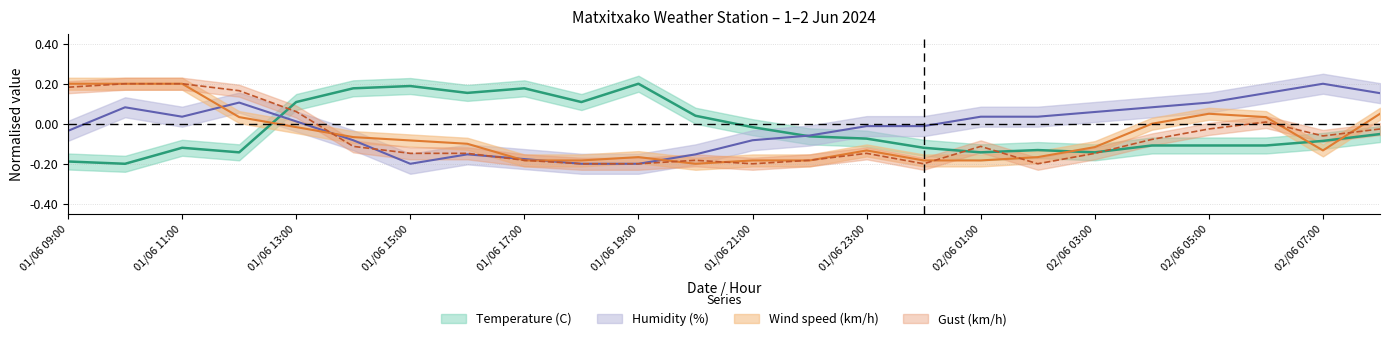

List the labels in order of Gust (km/h) value, largest first.

01/06 10:00, 01/06 11:00, 01/06 09:00, 01/06 12:00, 01/06 13:00, 02/06 06:00, 02/06 05:00, 02/06 08:00, 02/06 07:00, 02/06 04:00, 01/06 14:00, 02/06 01:00, 01/06 15:00, 01/06 16:00, 01/06 23:00, 02/06 03:00, 01/06 17:00, 01/06 20:00, 01/06 22:00, 01/06 18:00, 01/06 19:00, 01/06 21:00, 02/06 00:00, 02/06 02:00